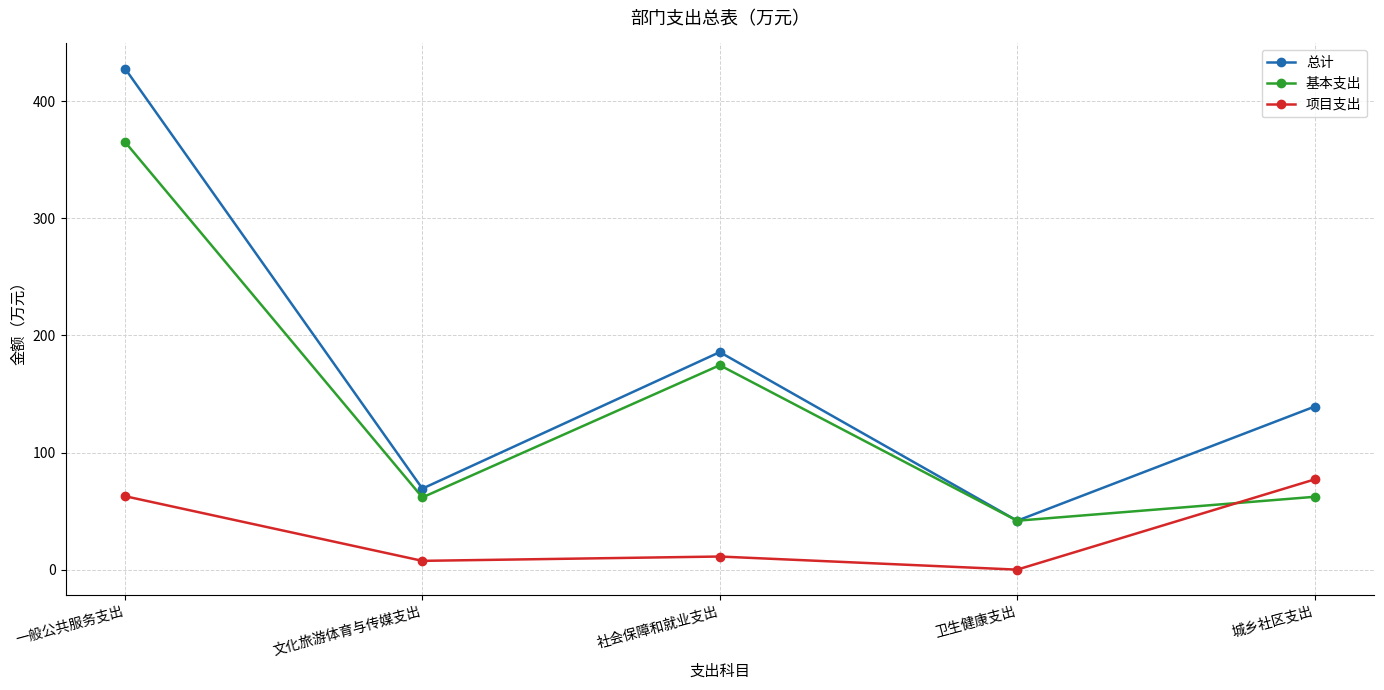

At 城乡社区支出, list the series in order from largest to smallest.

总计, 项目支出, 基本支出